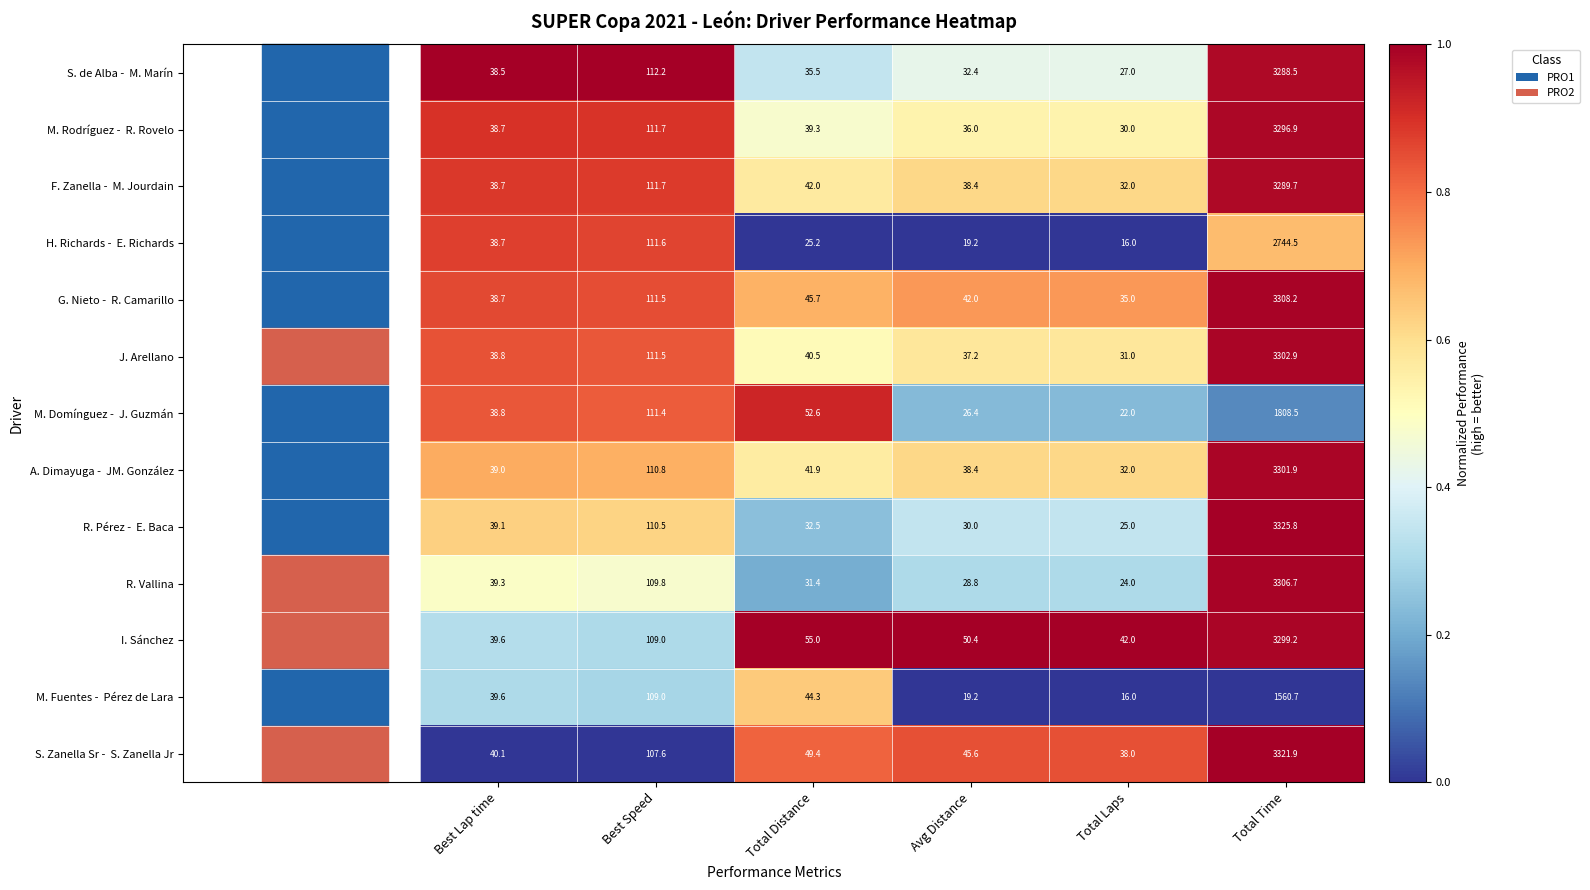

What is the total value across all series at Total Time?

39155.4